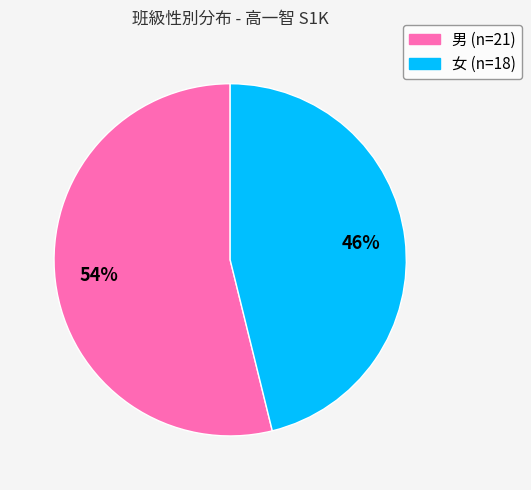

What is the ratio of the value at 女 (n=18) to the value at 男 (n=21)?

0.9